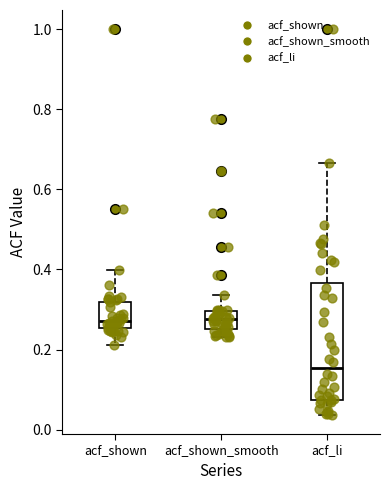

Reading left to right, transcribe this box plot: for each box, give where its median line is, the range the box spans, and where its two whiskers end, as read against the y-axis. The values are not printed on the chart, so give them approximately, as read against the axis.

acf_shown: median 0.28, box 0.26 to 0.32, whiskers 0.22 to 0.40
acf_shown_smooth: median 0.28, box 0.26 to 0.30, whiskers 0.24 to 0.34
acf_li: median 0.16, box 0.08 to 0.36, whiskers 0.04 to 0.66